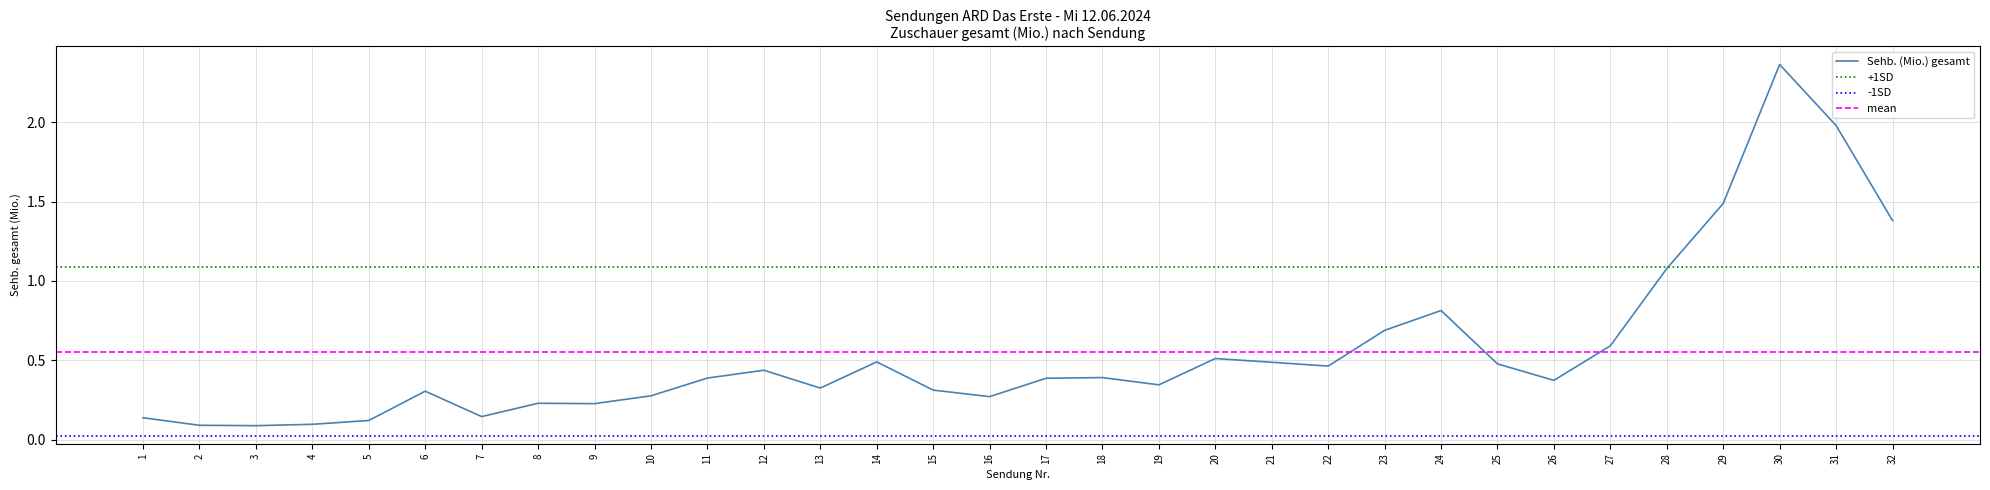

What is the maximum value shown in the chart?

2.4